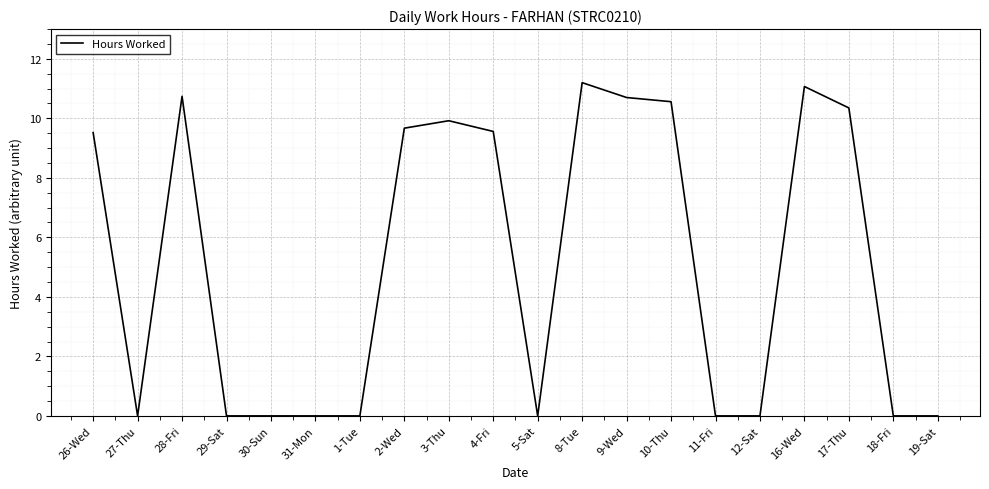

What is the maximum value shown in the chart?

11.2